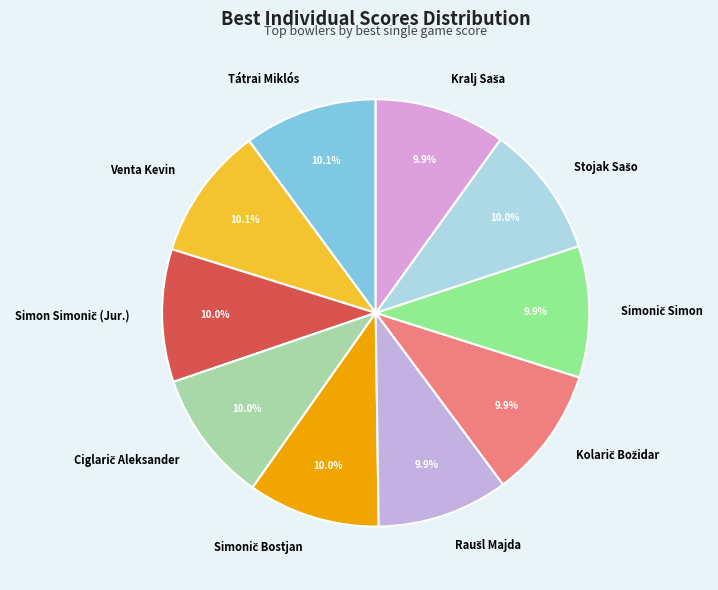

How much of the chart is everything except Tátrai Miklós?

89.9%